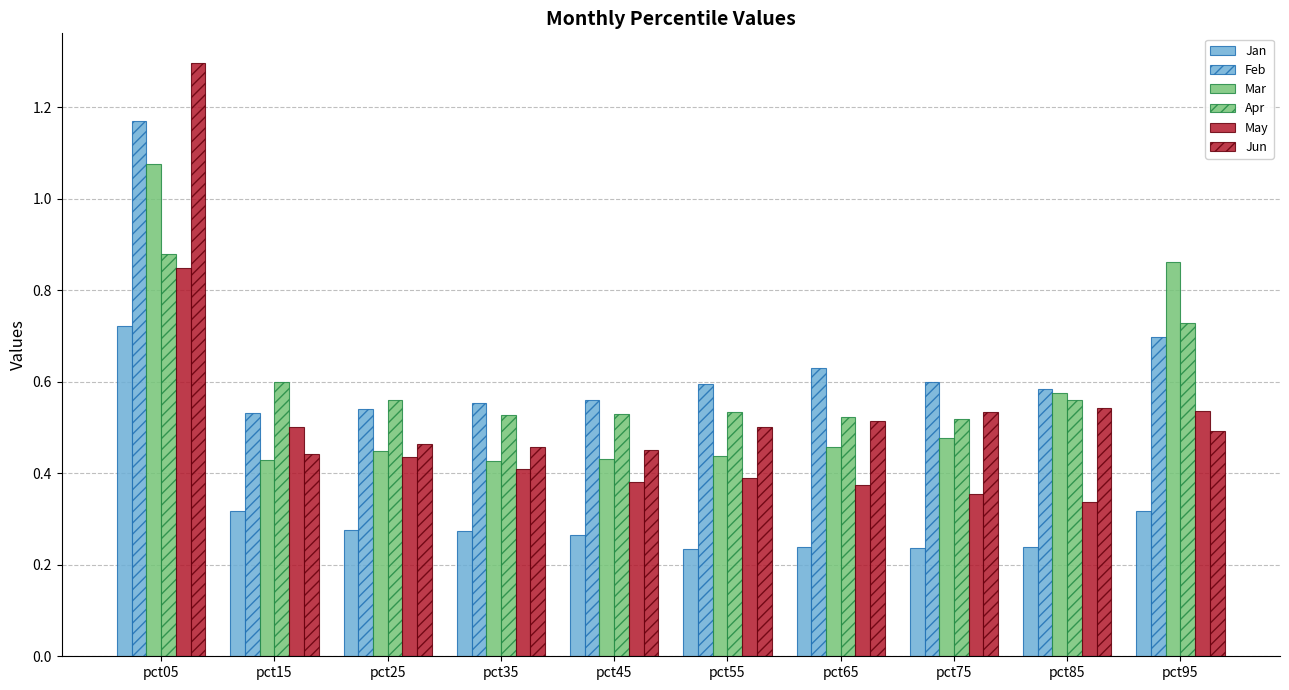

Rank the categories by Mar value from highest to lowest.

pct05, pct95, pct85, pct75, pct65, pct25, pct55, pct45, pct15, pct35